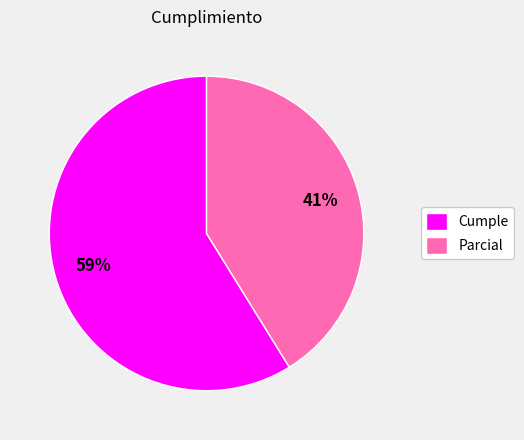

Which slice is the largest?

Cumple